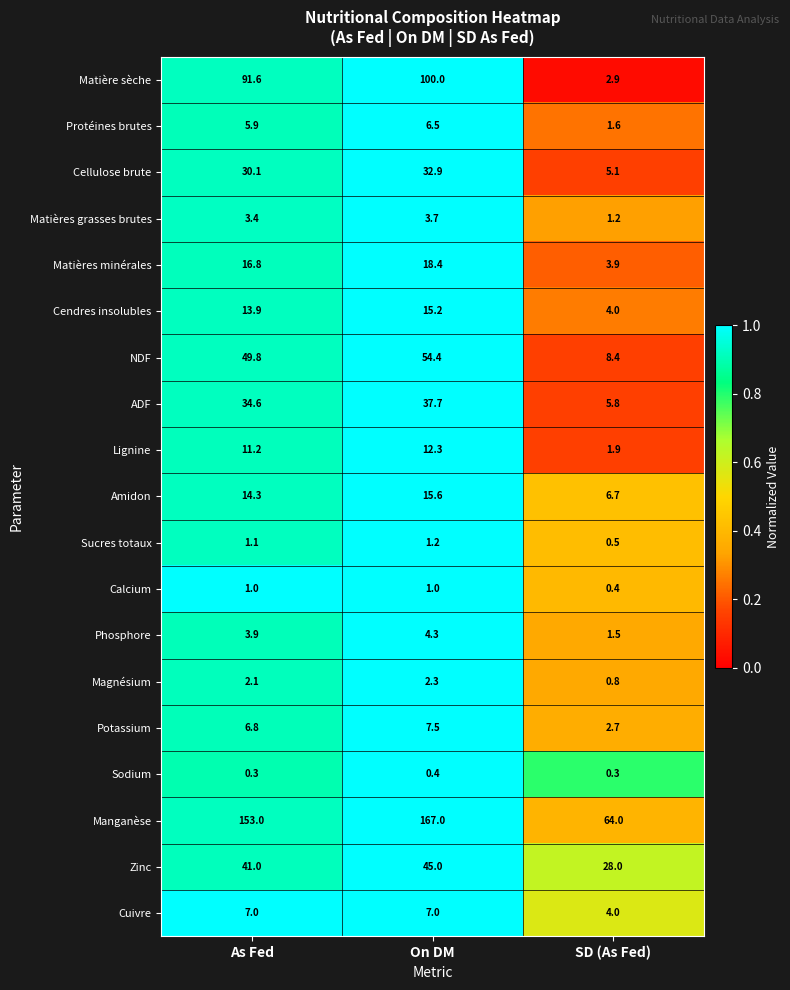

What is the average value of the Amidon series?

12.2